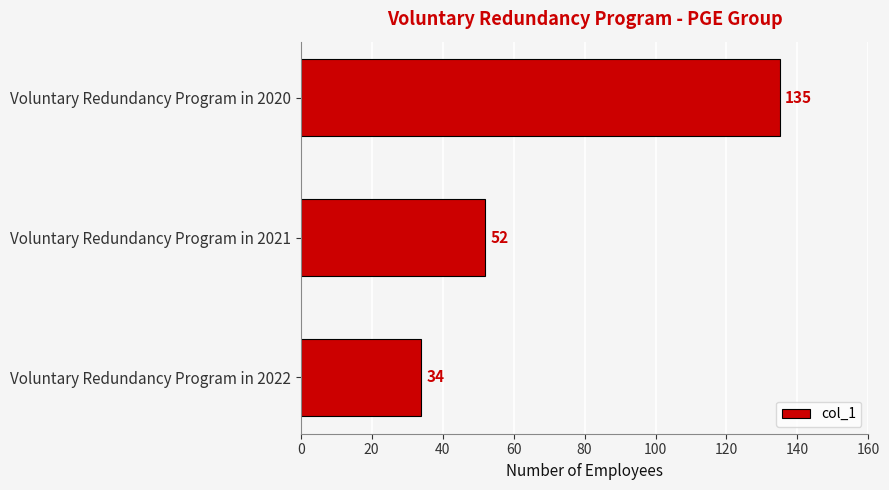

List the labels in order of value, largest first.

Voluntary Redundancy Program in 2020, Voluntary Redundancy Program in 2021, Voluntary Redundancy Program in 2022